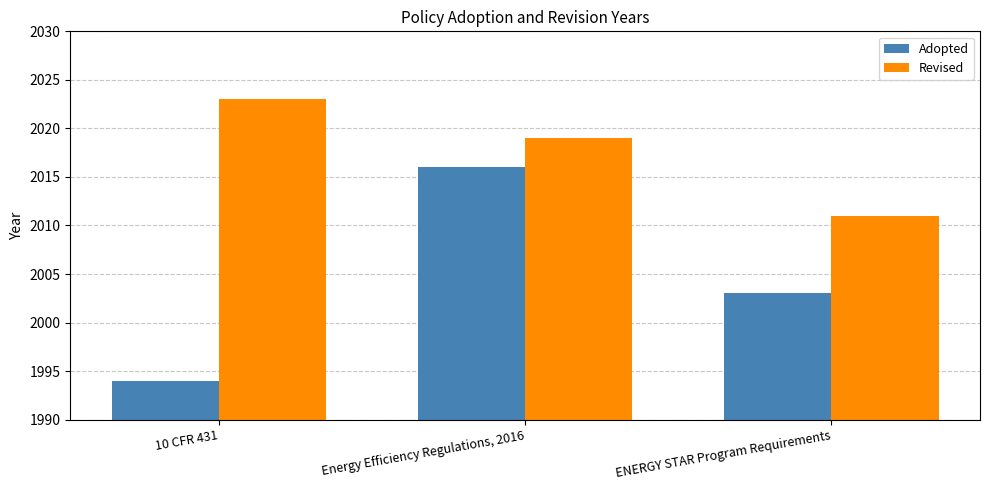

Reading left to right, transcribe all the data shown in this chart.

Adopted: 1994	2016	2003
Revised: 2023	2019	2011